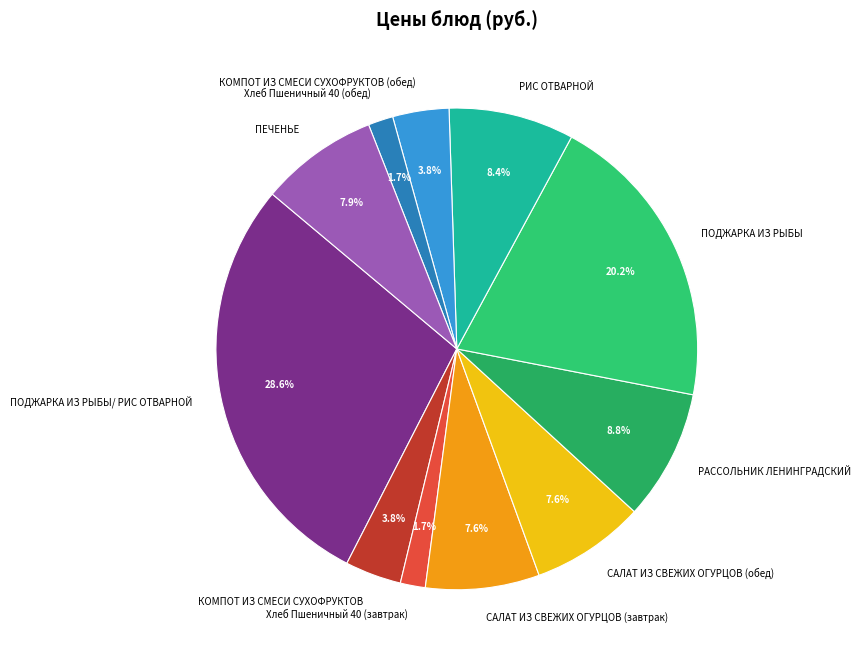

What is the total percentage of САЛАТ ИЗ СВЕЖИХ ОГУРЦОВ (завтрак) and ПОДЖАРКА ИЗ РЫБЫ?

27.8%